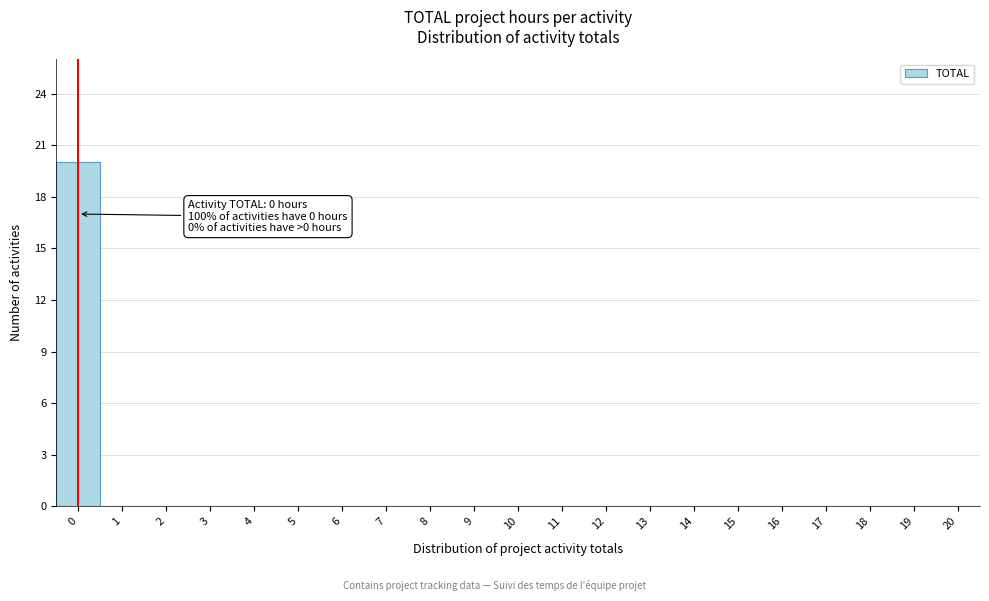

Reading left to right, what are all the values shown in this chart?

0=20	1=0	2=0	3=0	4=0	5=0	6=0	7=0	8=0	9=0	10=0	11=0	12=0	13=0	14=0	15=0	16=0	17=0	18=0	19=0	20=0